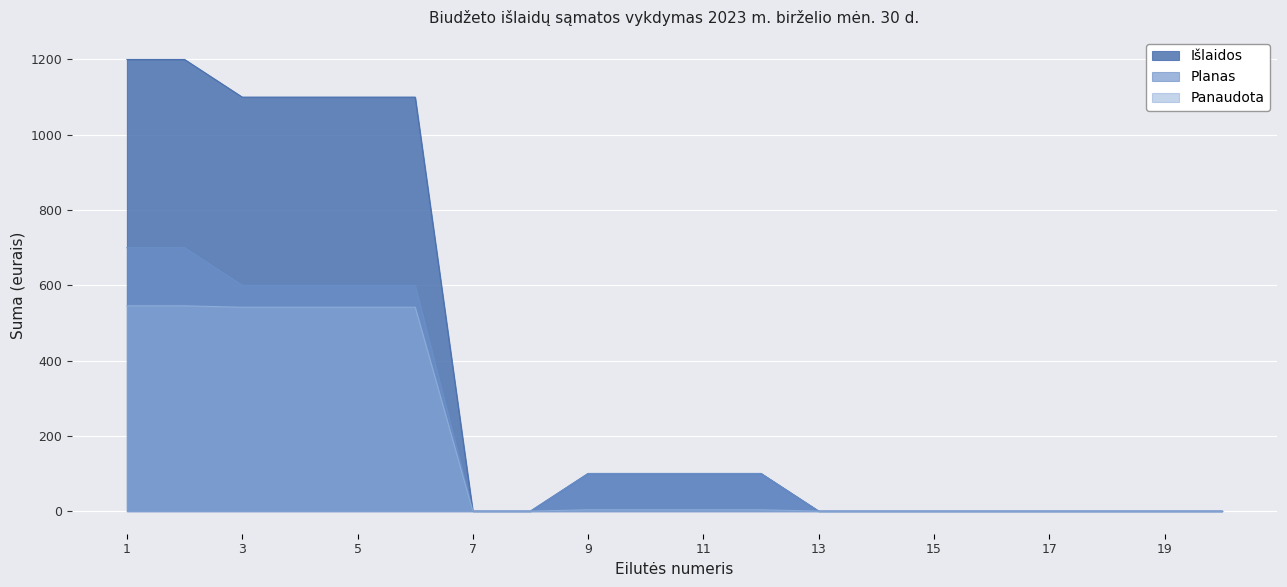

Is it true that Planas equals 600.0 at 3?

True